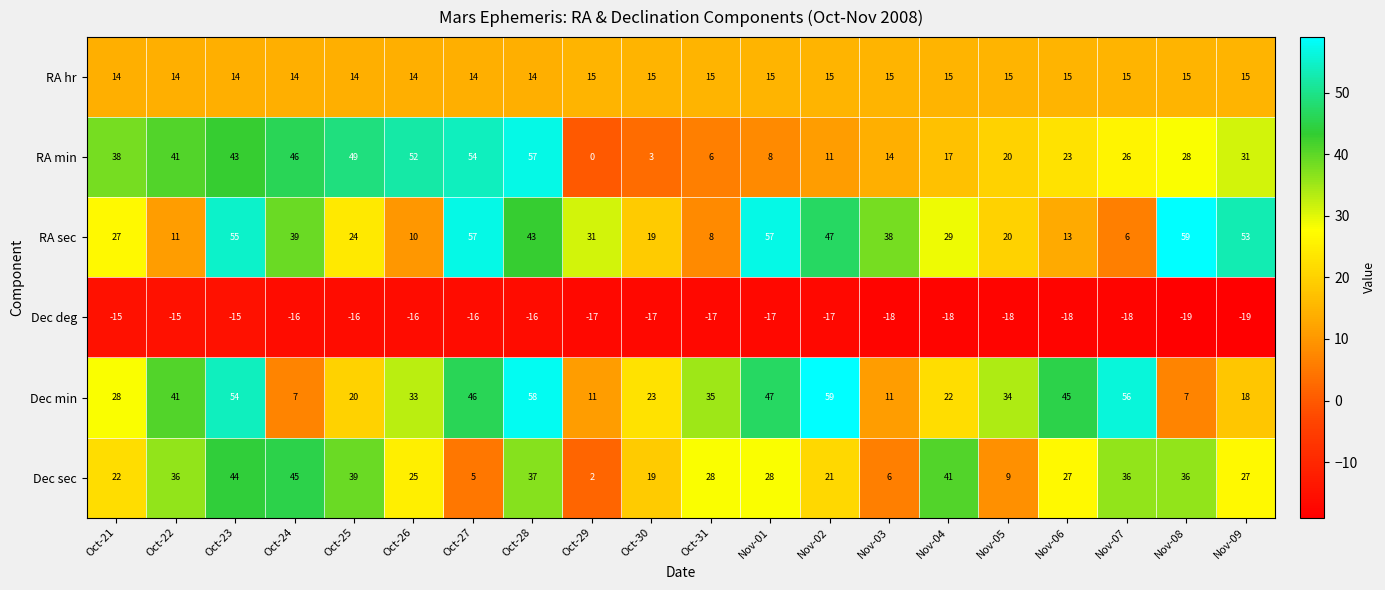

True or false: Dec sec has a value of 2 at Nov-03.

False